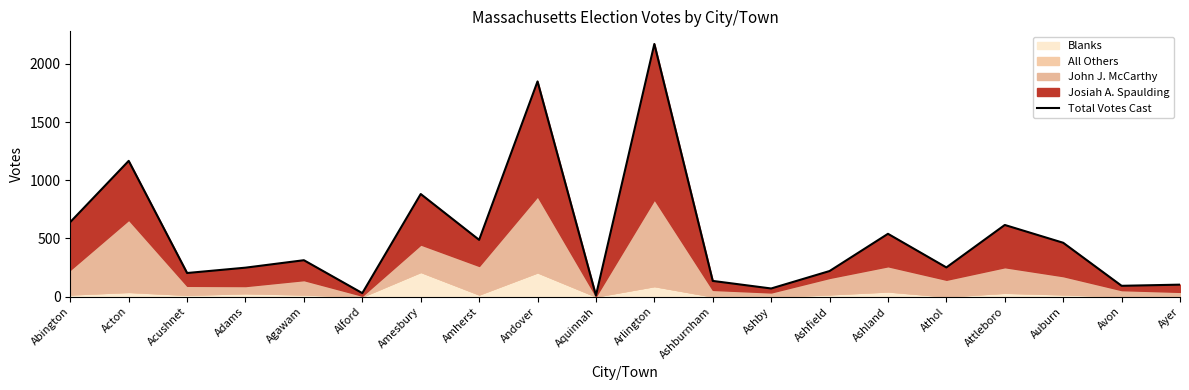

What is the label of the 5th point from the left?

Agawam